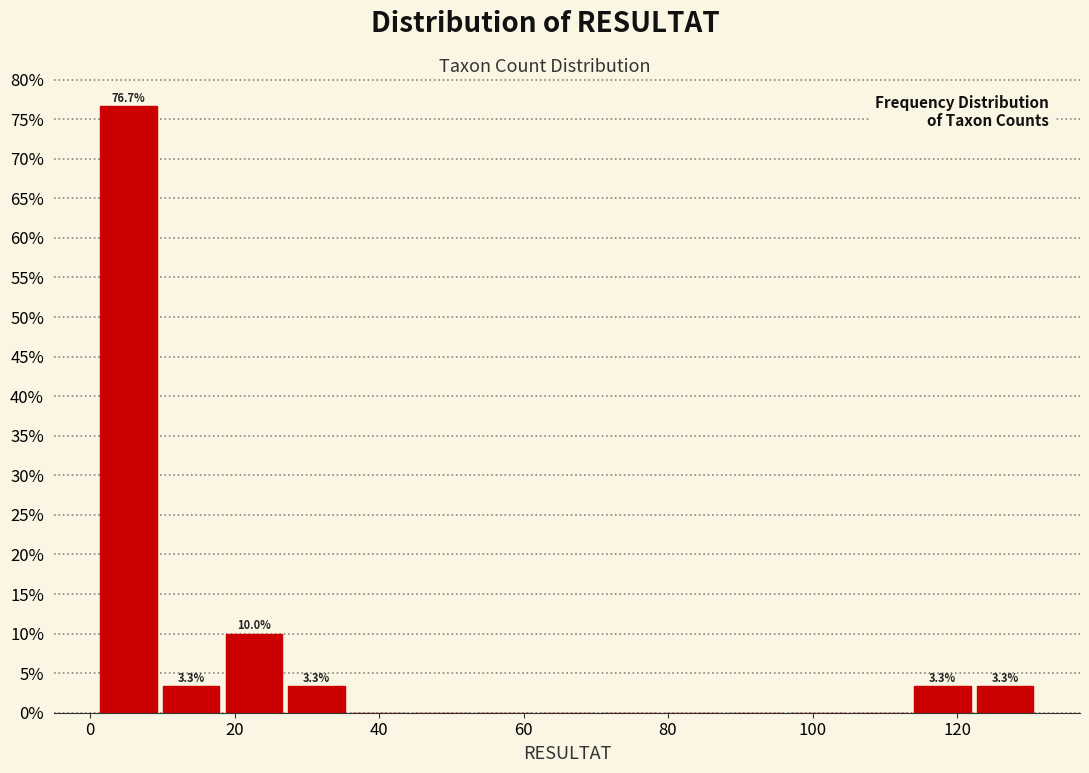

Over which range of the x-axis is the bar tallest?

2 to 10